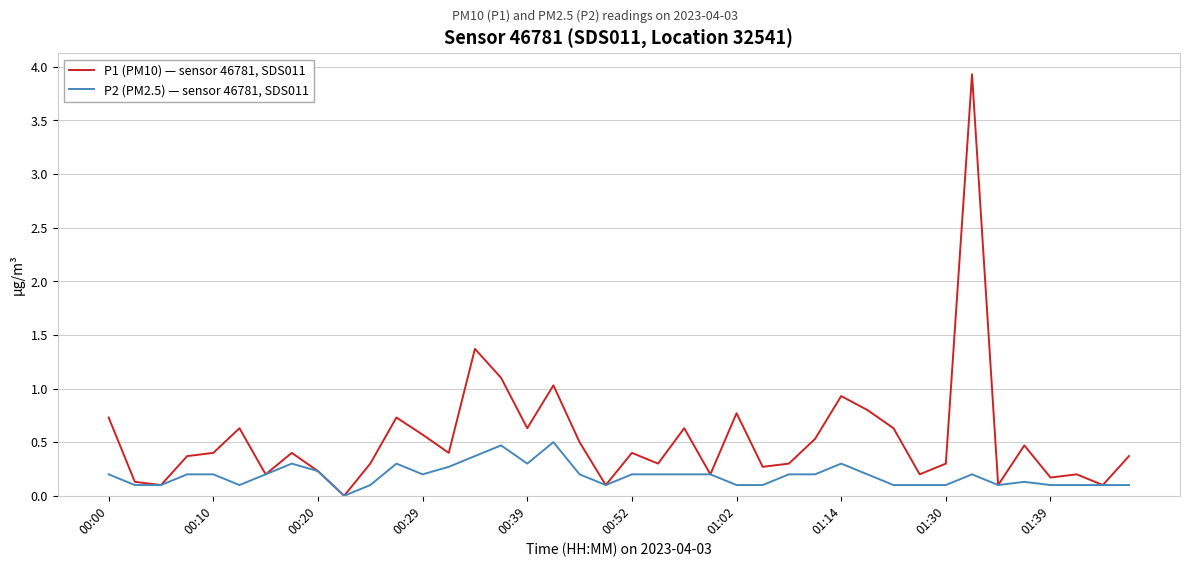

Which series has the largest range (max minus min)?

P1 (PM10) — sensor 46781, SDS011